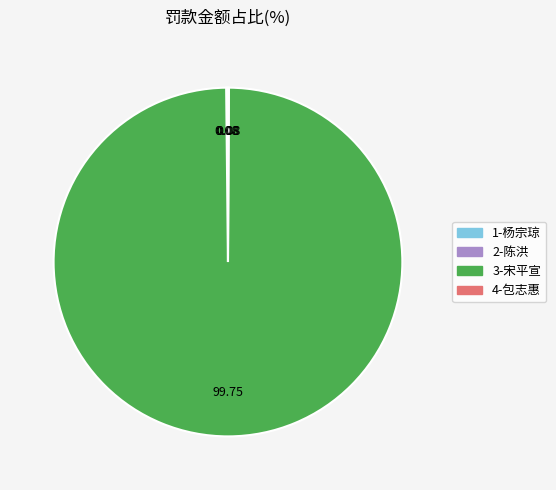

Does any single category account for the majority?

Yes